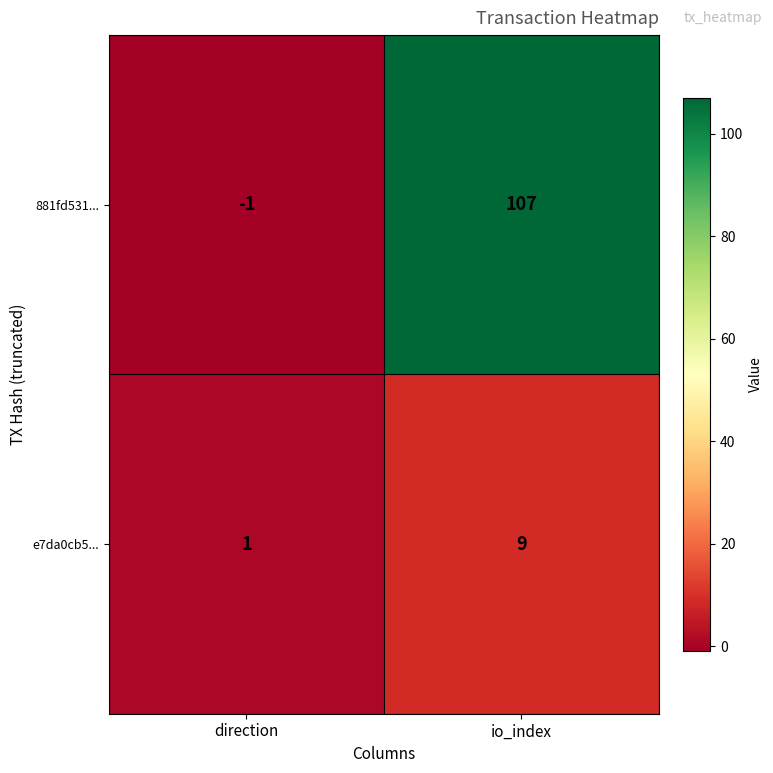

Where is 881fd531... nearest to the value 53?

direction